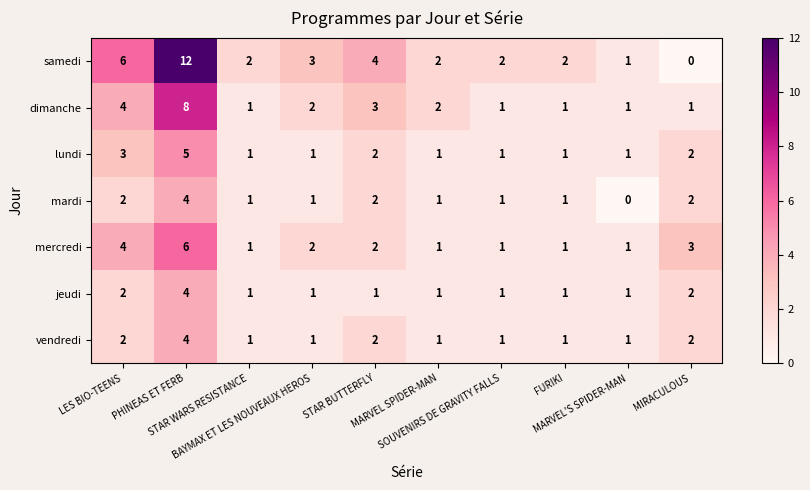

Read the jeudi value at PHINEAS ET FERB.

4